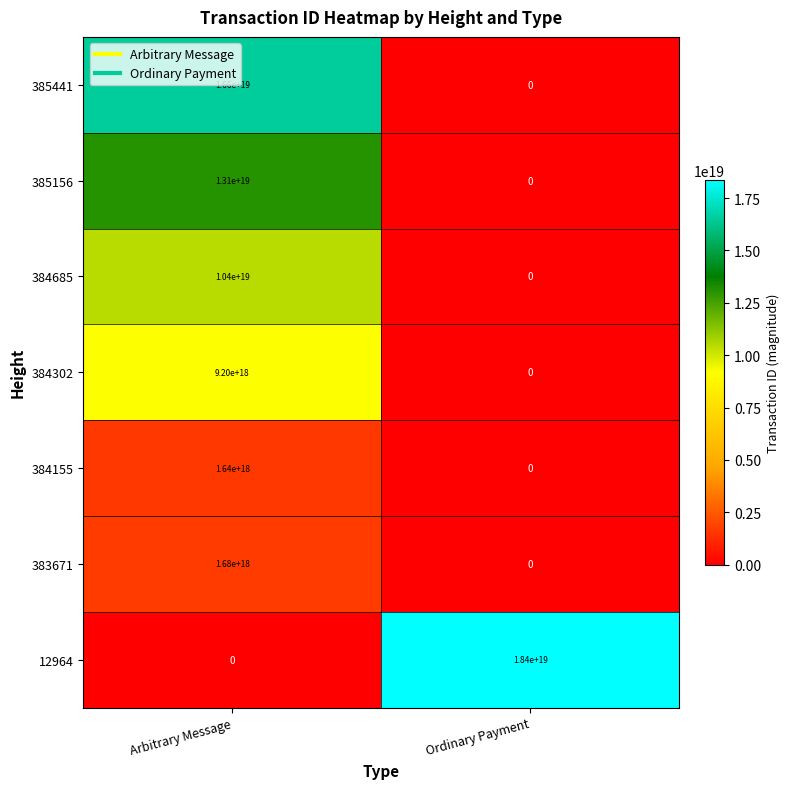

The value of 384685 at Arbitrary Message is 5348738694644438016. True or false?

False